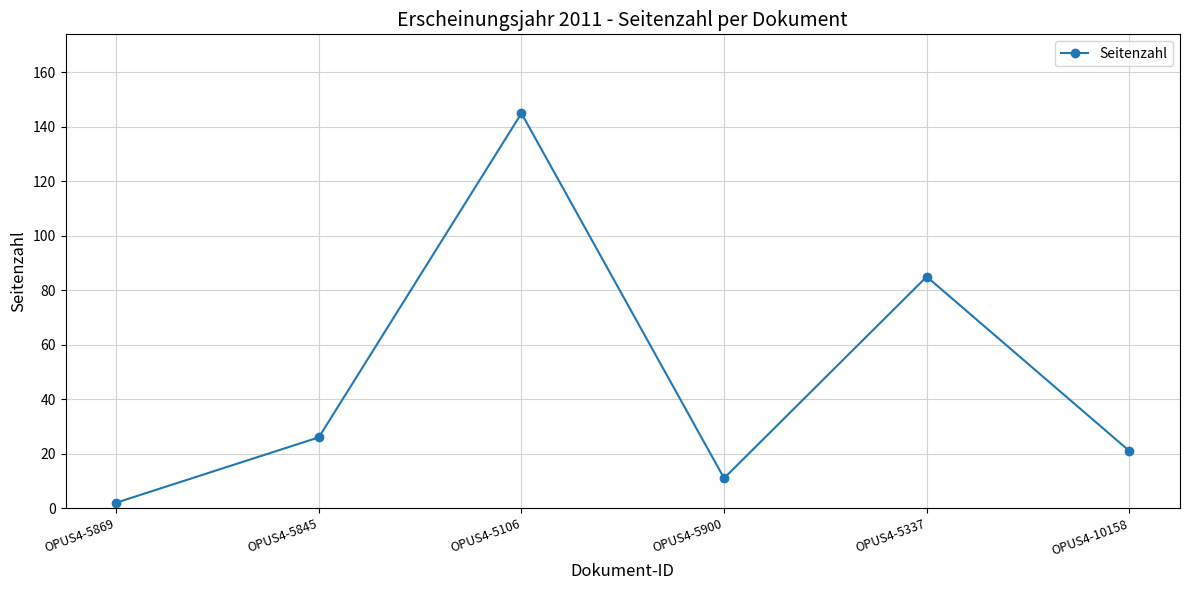

Which has a higher value, OPUS4-5845 or OPUS4-5337?

OPUS4-5337